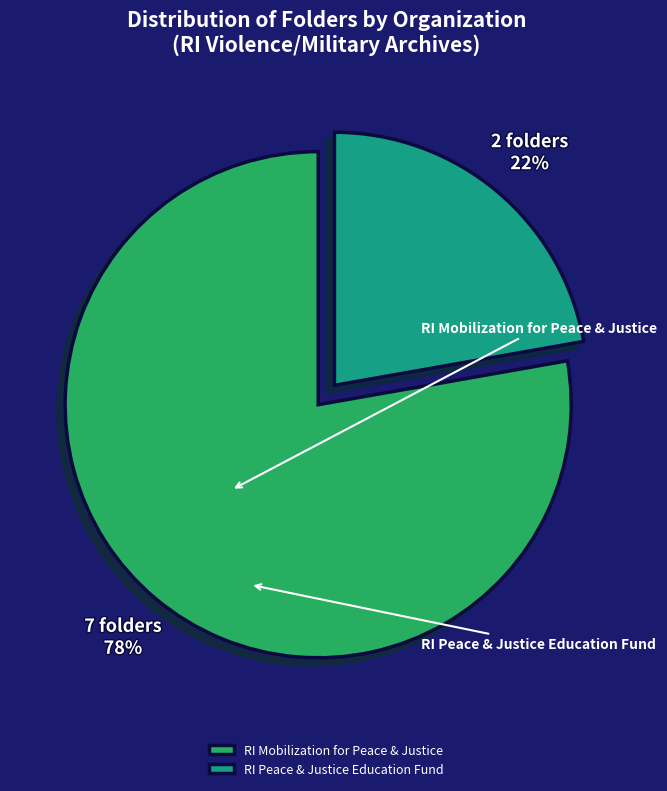

Does any single category account for the majority?

Yes